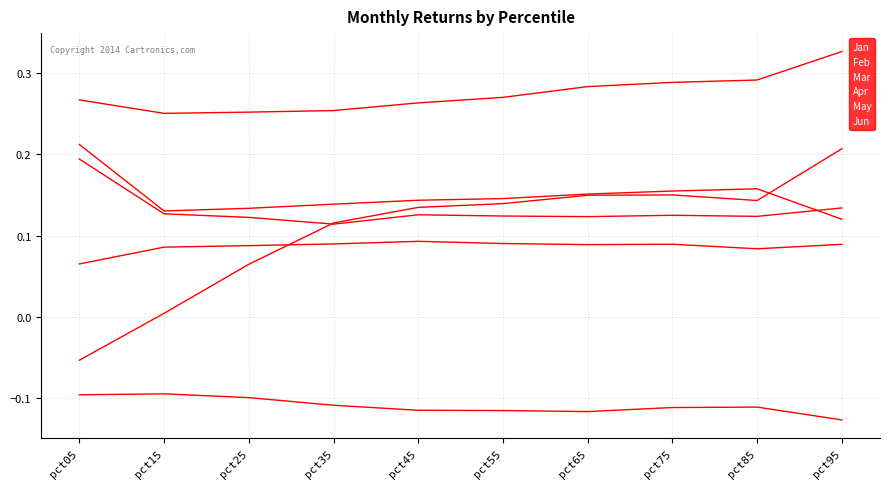

Does the chart have visible grid lines?

Yes